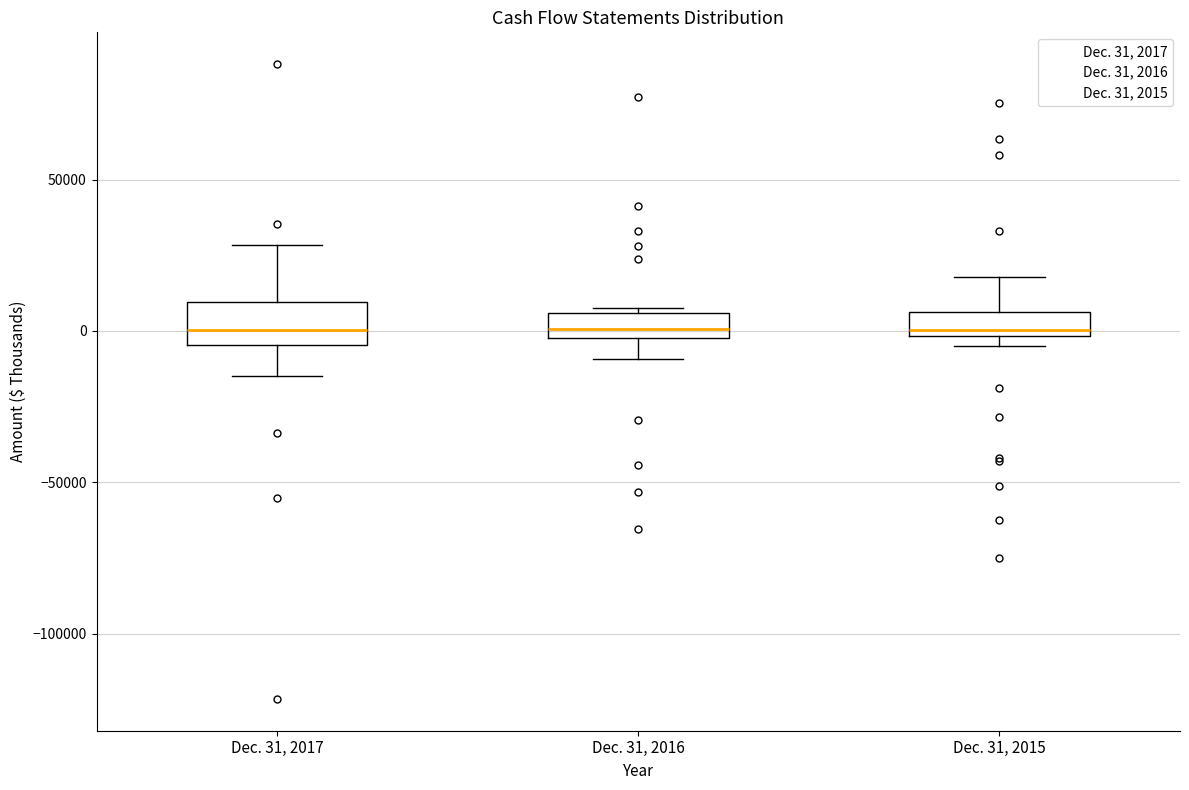

Comparing the boxes themselves (not the whiskers), which one is the tallest?

Dec. 31, 2017